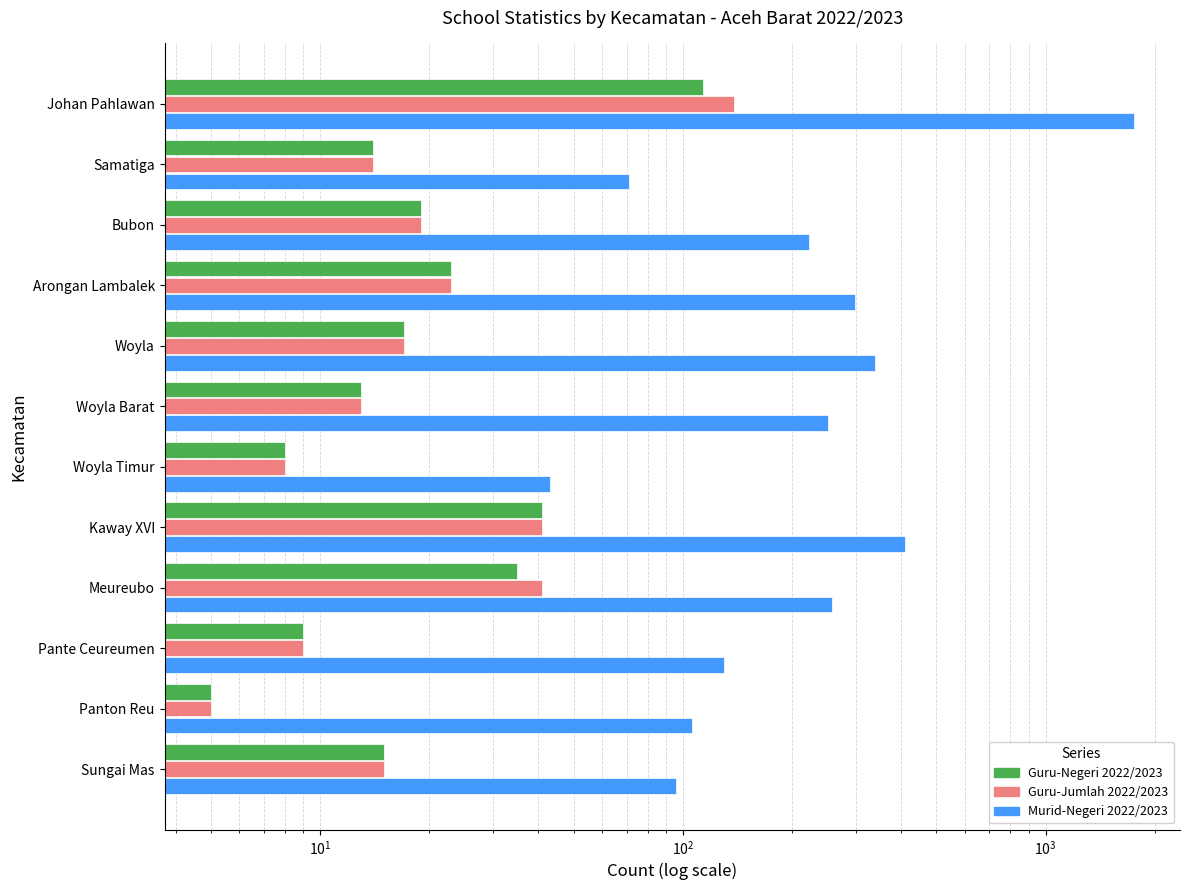

How many data points in Guru-Negeri 2022/2023 are above 17?

5